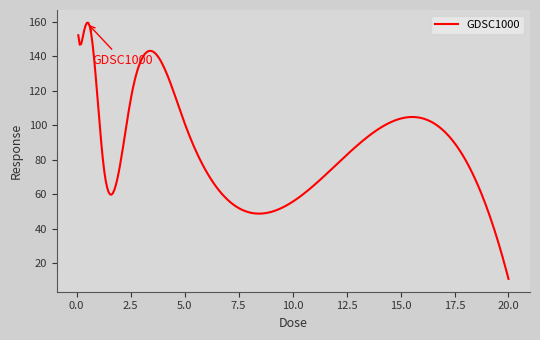

What is the greatest value displayed?

159.5